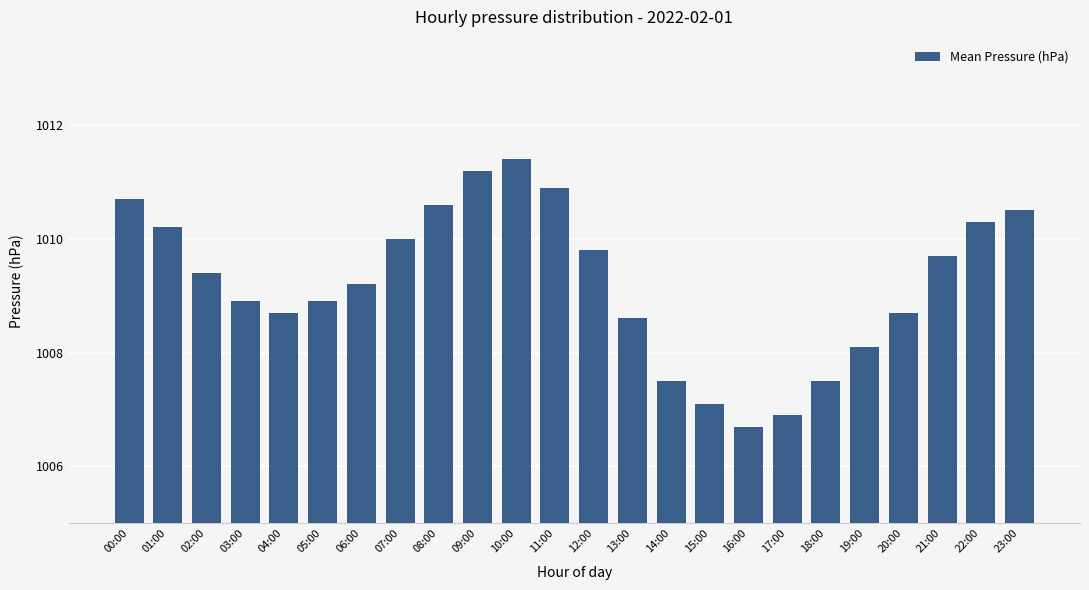

Which has a higher value, 21:00 or 03:00?

21:00